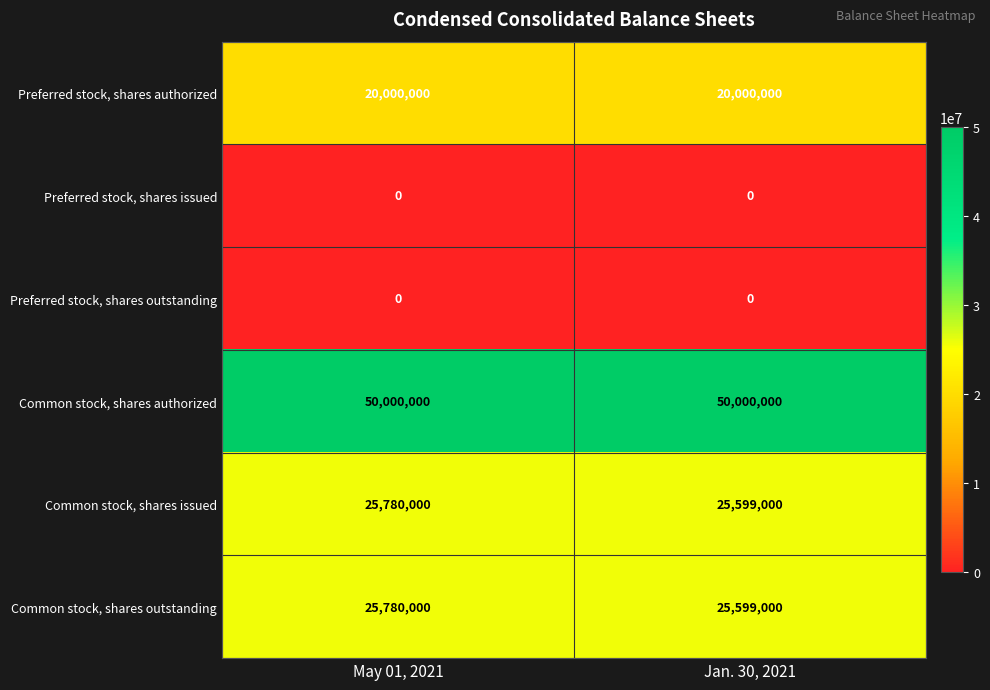

What is the highest value of the Common stock, shares issued series?

25780000